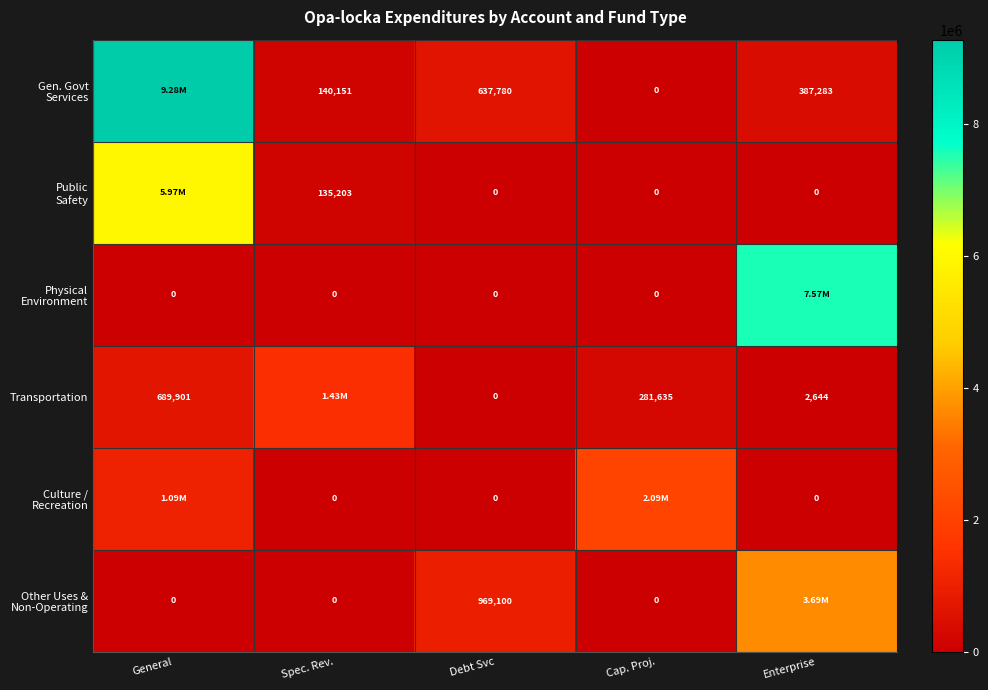

Rank the categories by Culture / Recreation value from highest to lowest.

Cap. Proj., General, Spec. Rev., Debt Svc, Enterprise